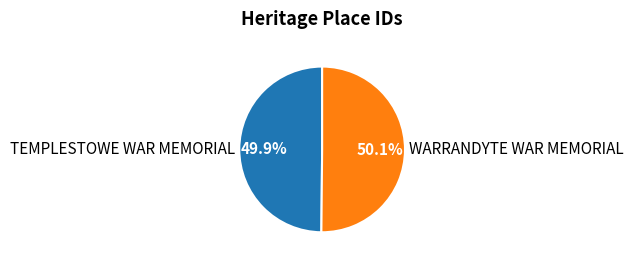

How many slices are in this pie chart?

2